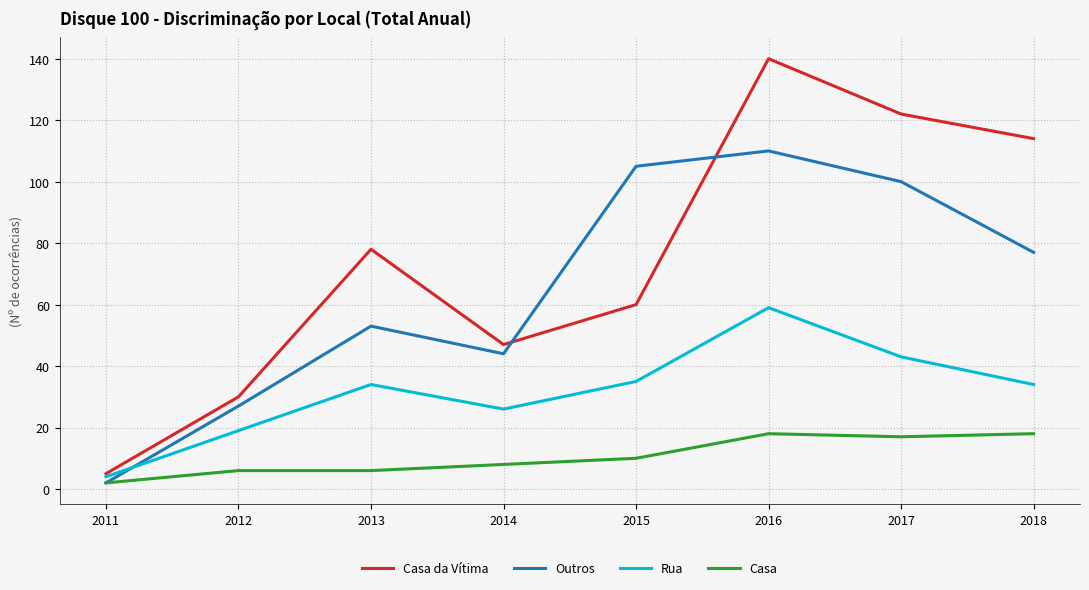

Does the chart have visible grid lines?

Yes